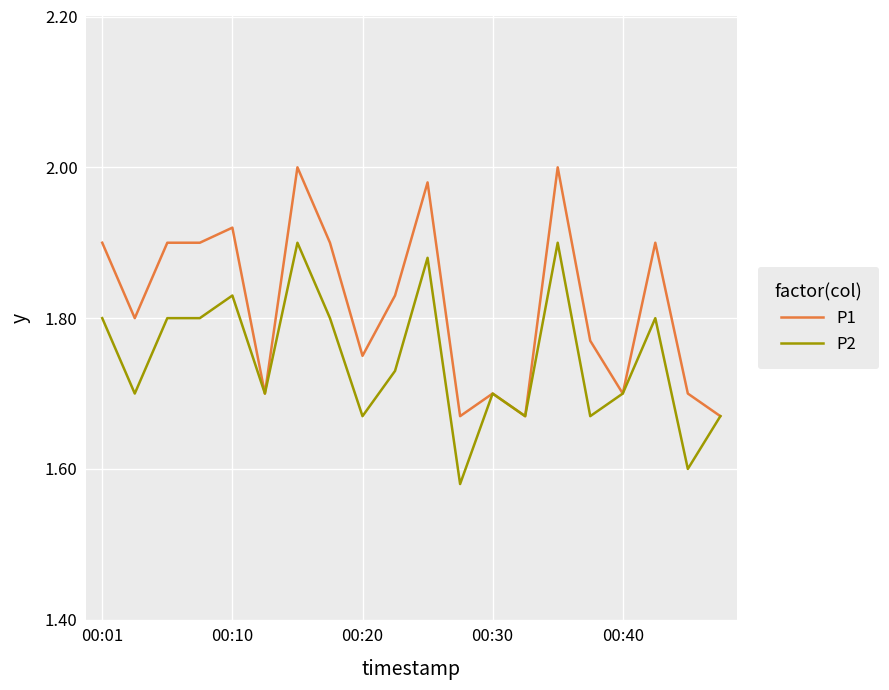

Which series has the largest range (max minus min)?

P1